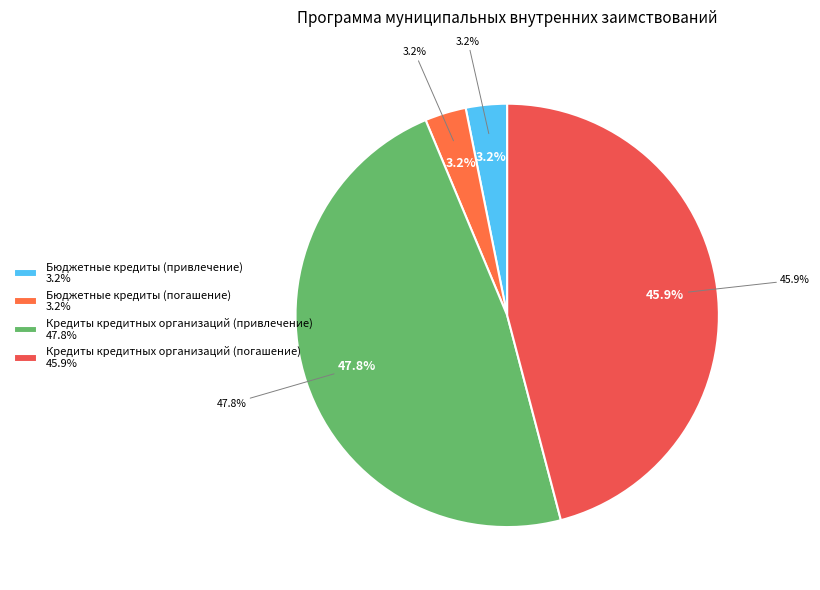

To the nearest percent, what portion does Кредиты кредитных организаций (погашение) represent?

46%